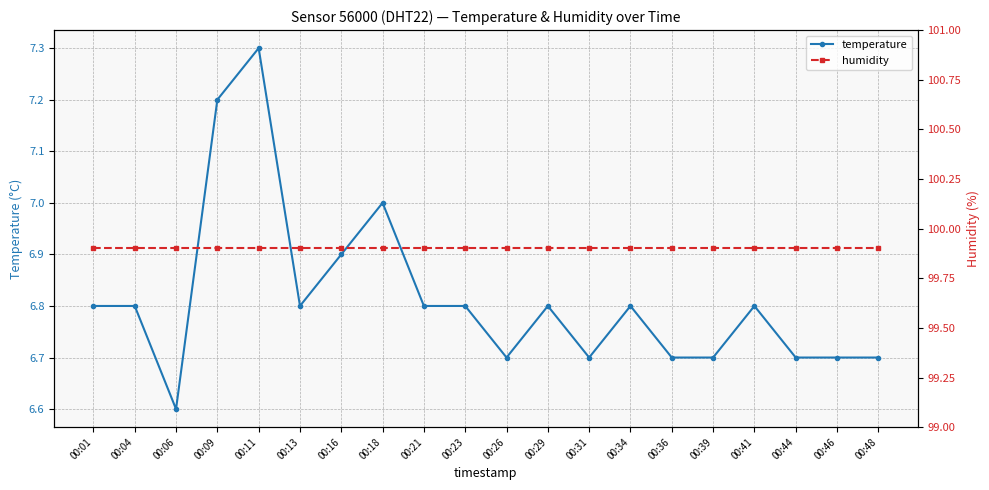

What is the average value of the humidity series?

99.9